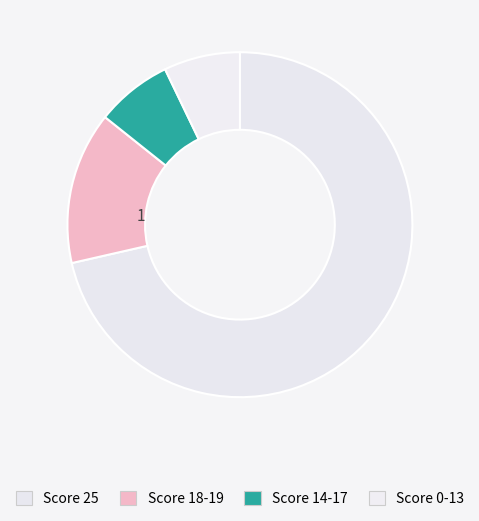

Between Score 18-19 and Score 14-17, which is larger?

Score 18-19